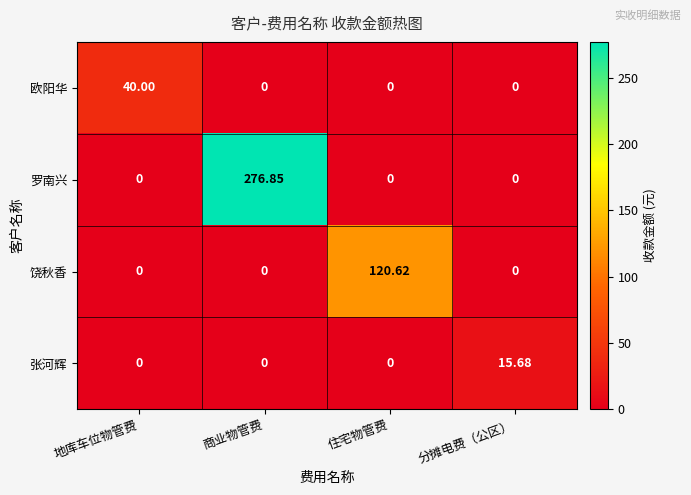

Is the value of 欧阳华 at 地库车位物管费 greater than the value of 饶秋香 at 地库车位物管费?

Yes